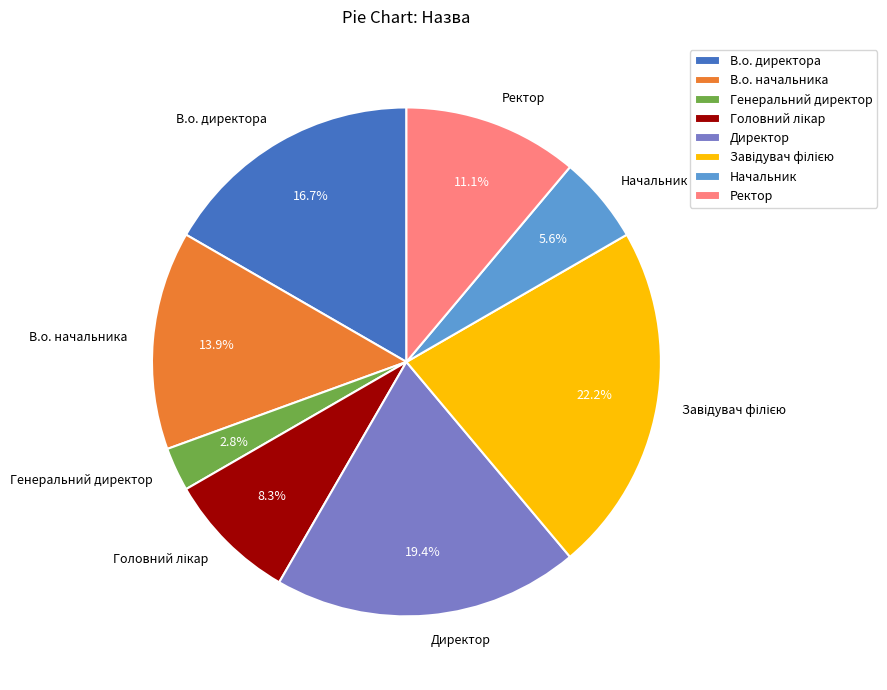

Which category has the smallest portion of the pie?

Генеральний директор